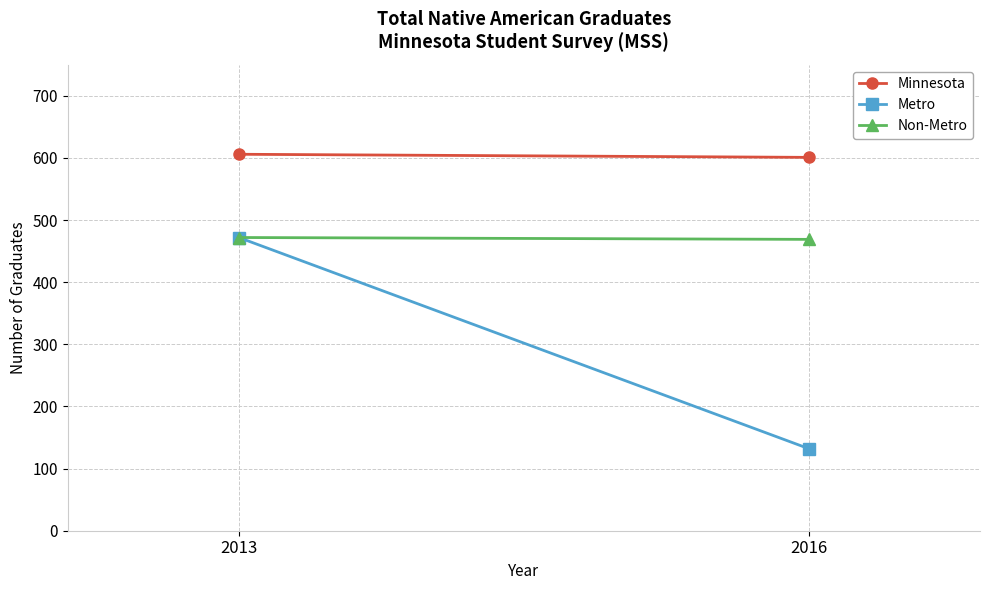

Which series has the largest total across all categories?

Minnesota